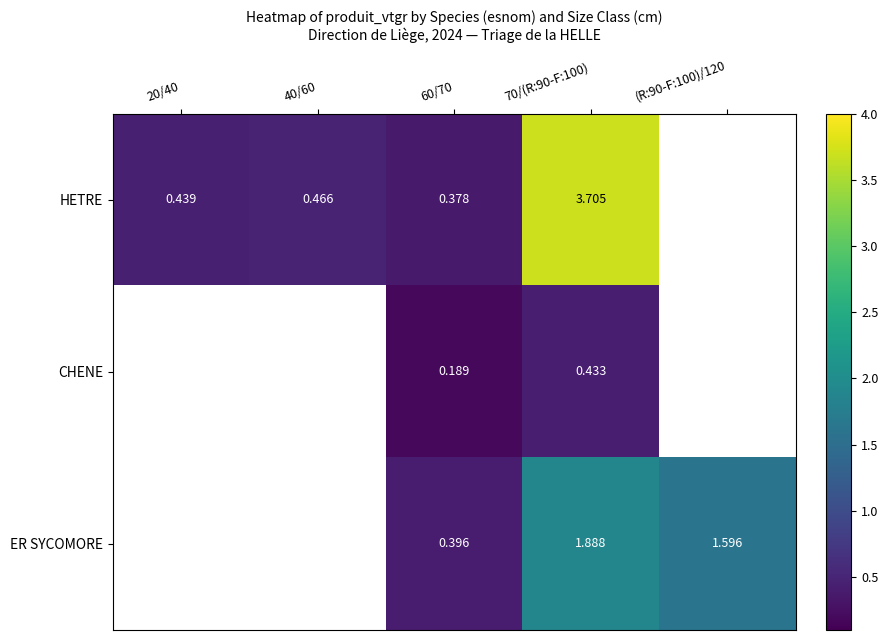

Rank the series at 70/(R:90-F:100) from highest to lowest value.

HETRE, ER SYCOMORE, CHENE